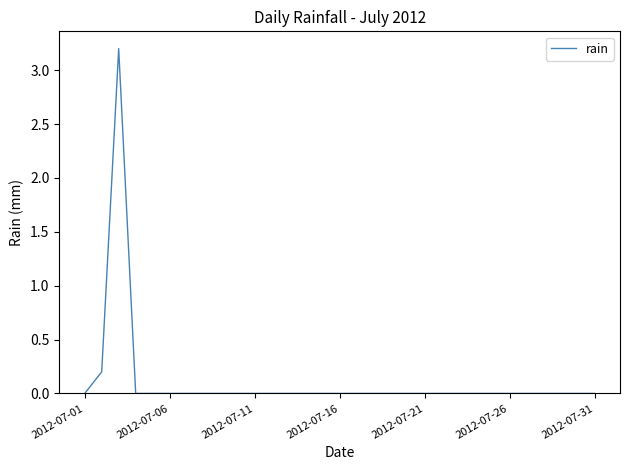

What is the difference between the maximum and minimum values?

3.2